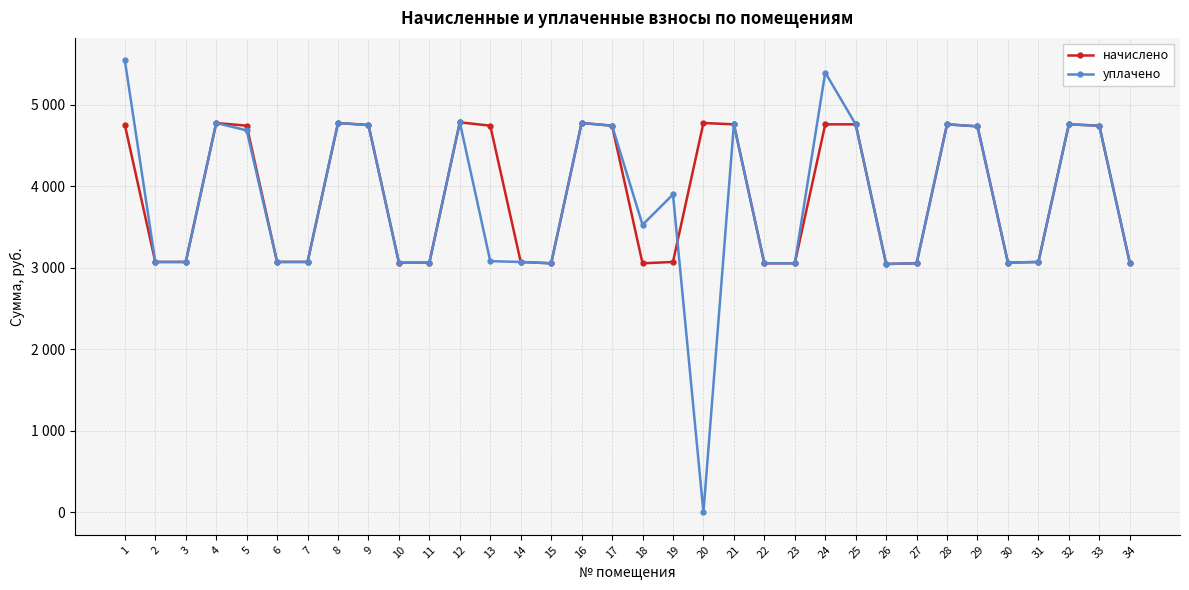

At which category is the sum across all series the highest?

1